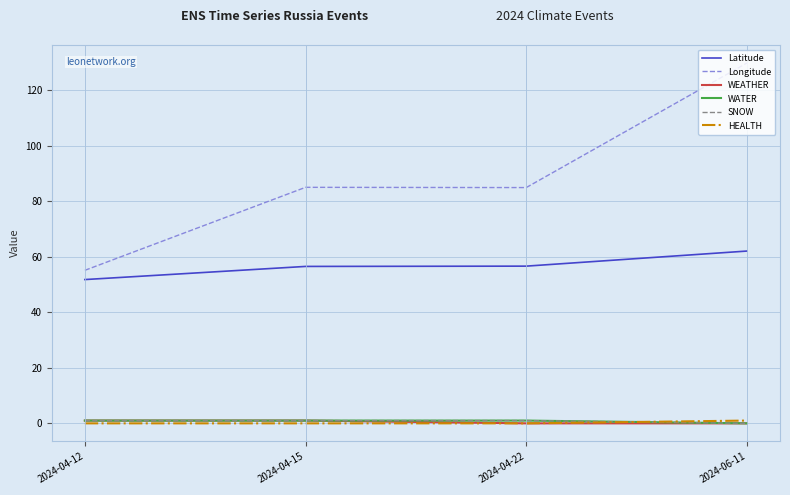

What is the difference between the SNOW values at 2024-06-11 and 2024-04-22?

1.0